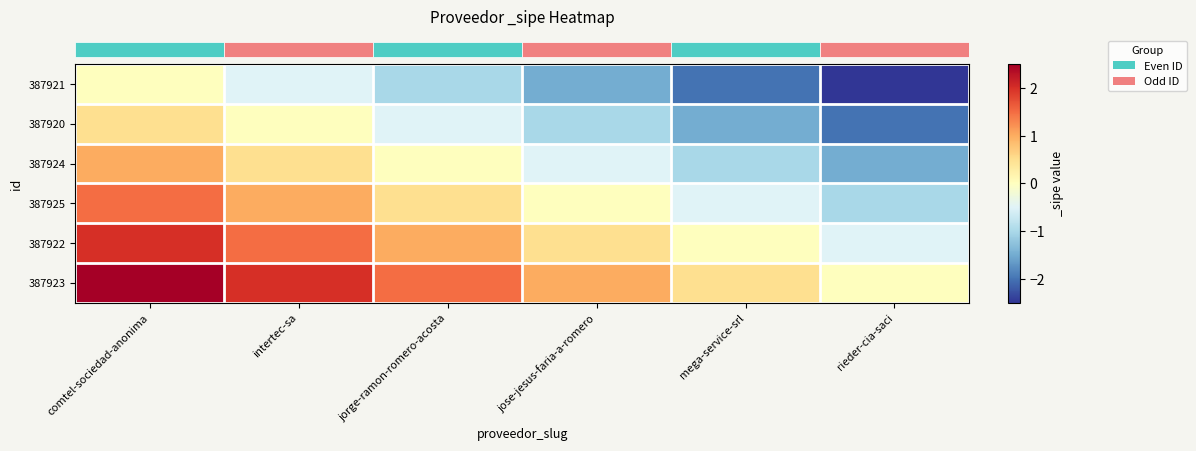

What is the total value across all series at jorge-ramon-romero-acosta?

1.5